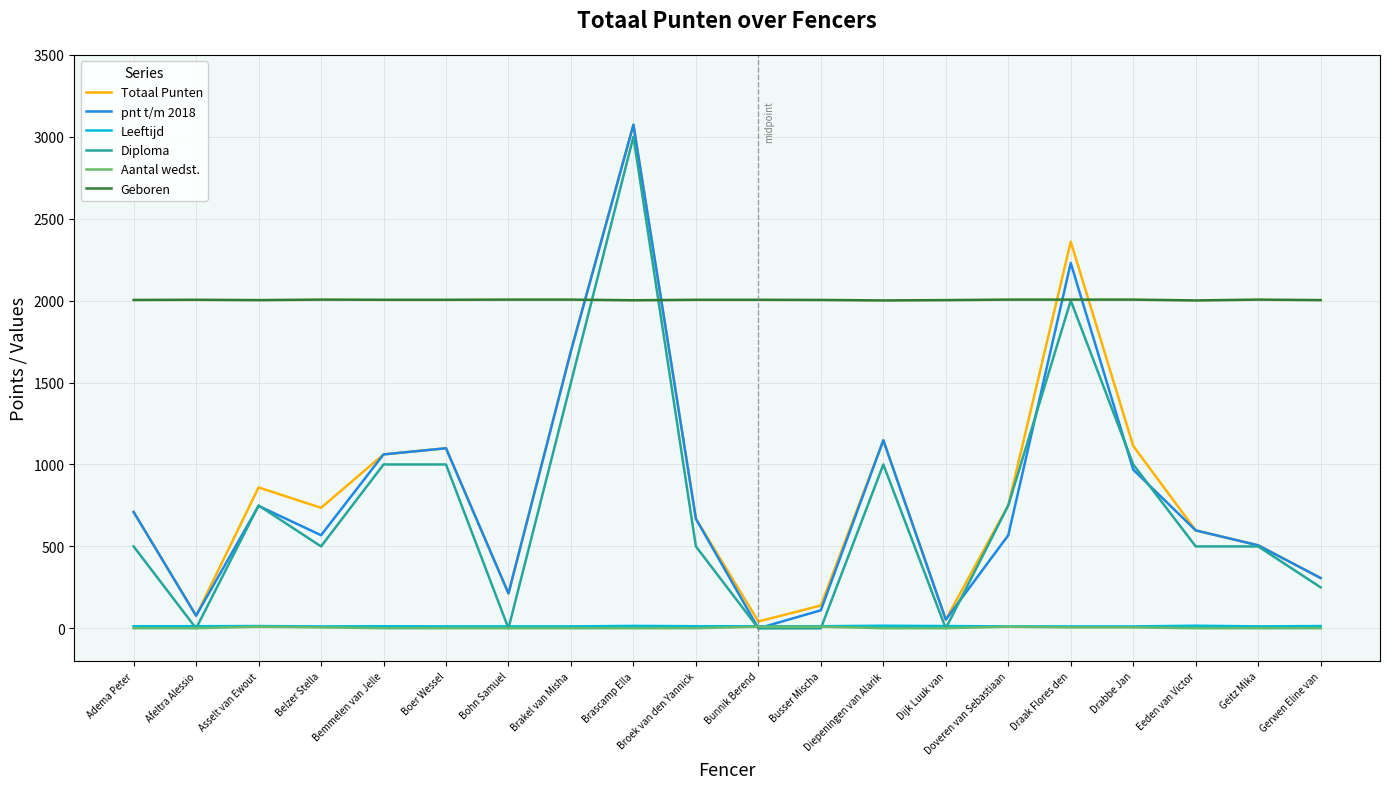

What is the highest value of the Totaal Punten series?

3073.0